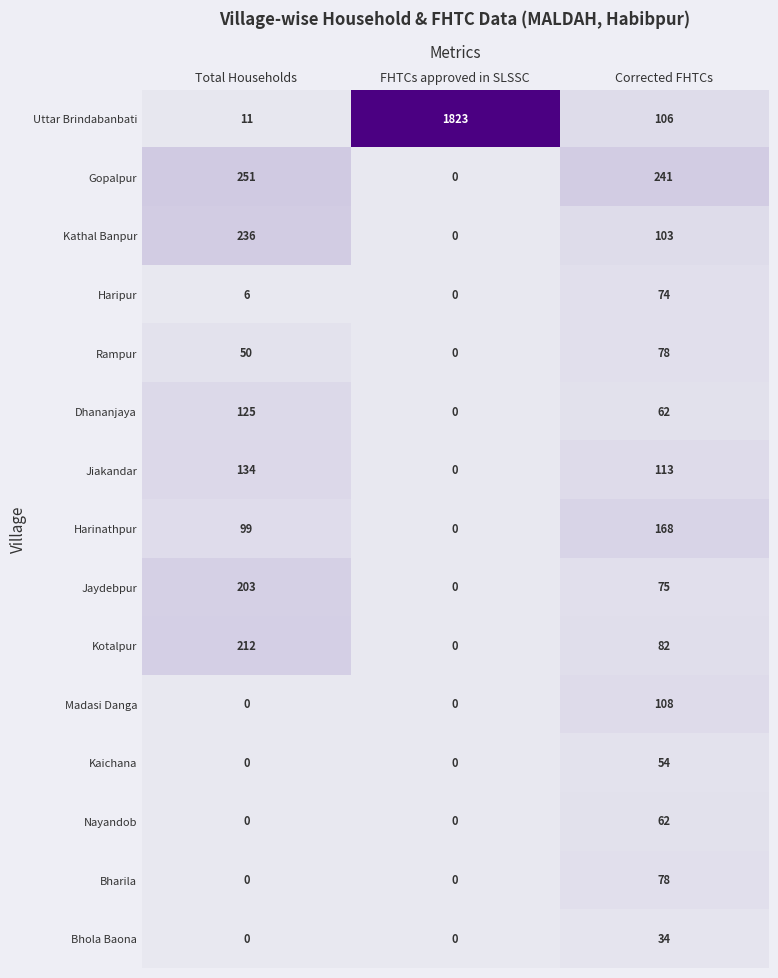

What is the average value of the Dhananjaya series?

62